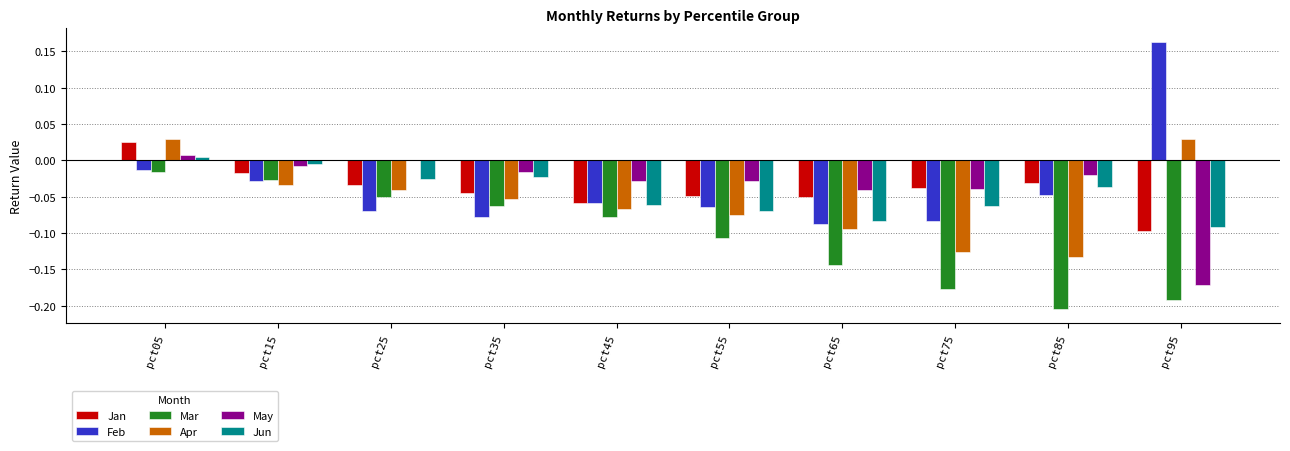

Which category has the highest value in the Jan series?

pct05